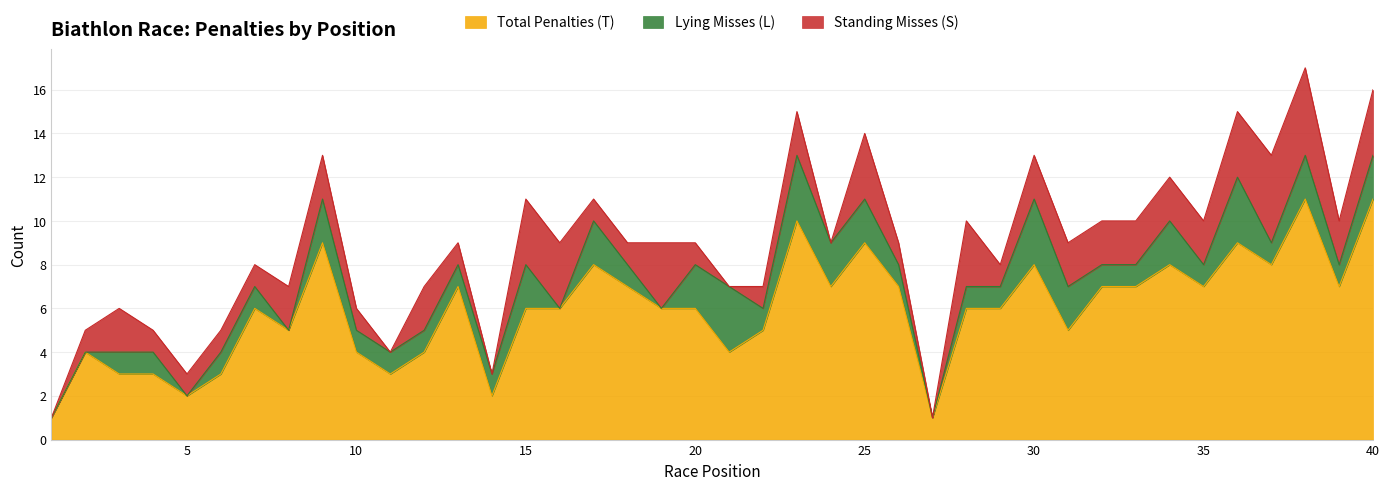

Reading right to left, what are all the values shown in this chart?

Total Penalties (T): 40=11	39=7	38=11	37=8	36=9	35=7	34=8	33=7	32=7	31=5	30=8	29=6	28=6	27=1	26=7	25=9	24=7	23=10	22=5	21=4	20=6	19=6	18=7	17=8	16=6	15=6	14=2	13=7	12=4	11=3	10=4	9=9	8=5	7=6	6=3	5=2	4=3	3=3	2=4	1=1
Lying Misses (L): 40=2	39=1	38=2	37=1	36=3	35=1	34=2	33=1	32=1	31=2	30=3	29=1	28=1	27=0	26=1	25=2	24=2	23=3	22=1	21=3	20=2	19=0	18=1	17=2	16=0	15=2	14=1	13=1	12=1	11=1	10=1	9=2	8=0	7=1	6=1	5=0	4=1	3=1	2=0	1=0
Standing Misses (S): 40=3	39=2	38=4	37=4	36=3	35=2	34=2	33=2	32=2	31=2	30=2	29=1	28=3	27=0	26=1	25=3	24=0	23=2	22=1	21=0	20=1	19=3	18=1	17=1	16=3	15=3	14=0	13=1	12=2	11=0	10=1	9=2	8=2	7=1	6=1	5=1	4=1	3=2	2=1	1=0